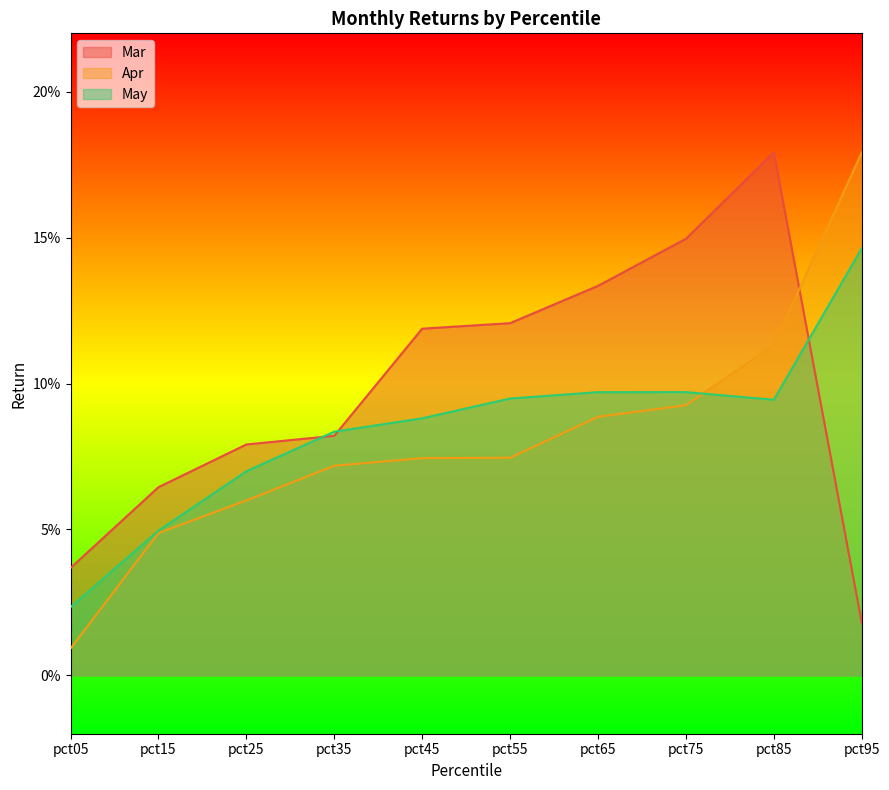

What is the sum of all Apr values?

0.8